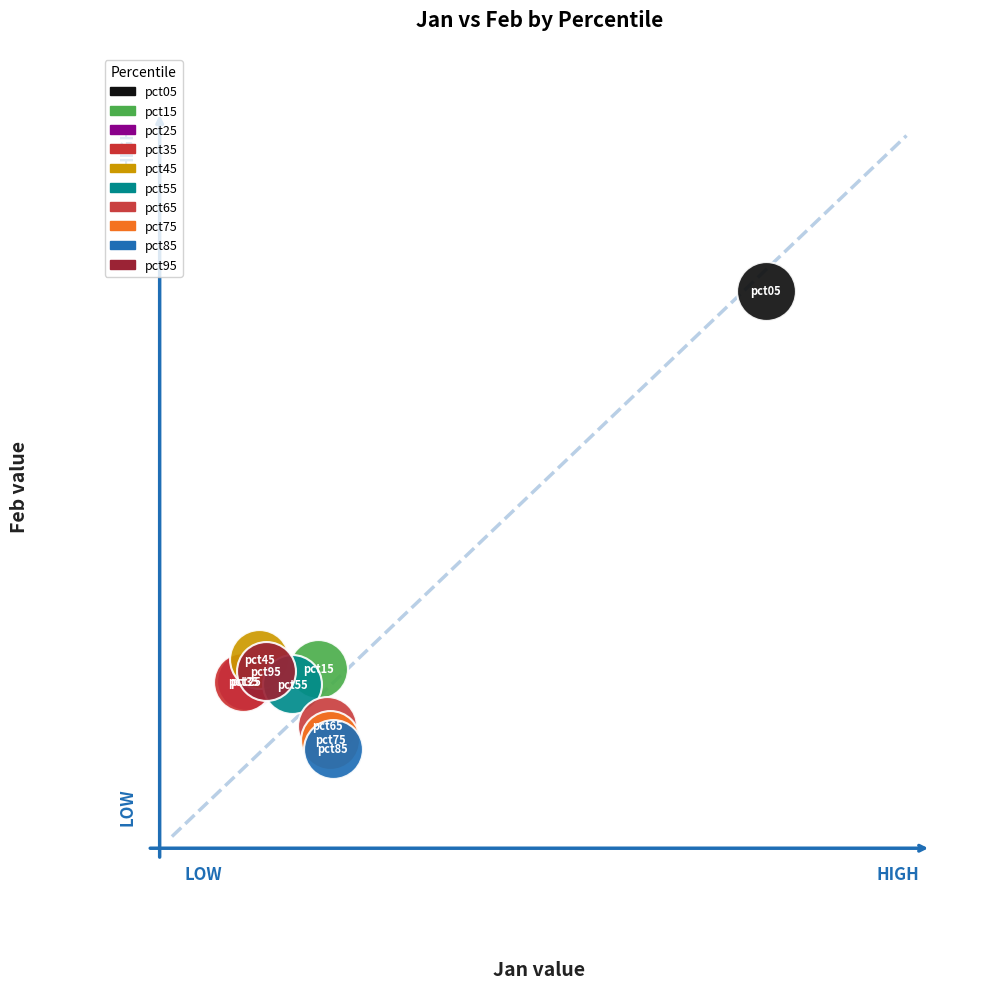

What are all the series names shown in the legend?

pct05, pct15, pct25, pct35, pct45, pct55, pct65, pct75, pct85, pct95